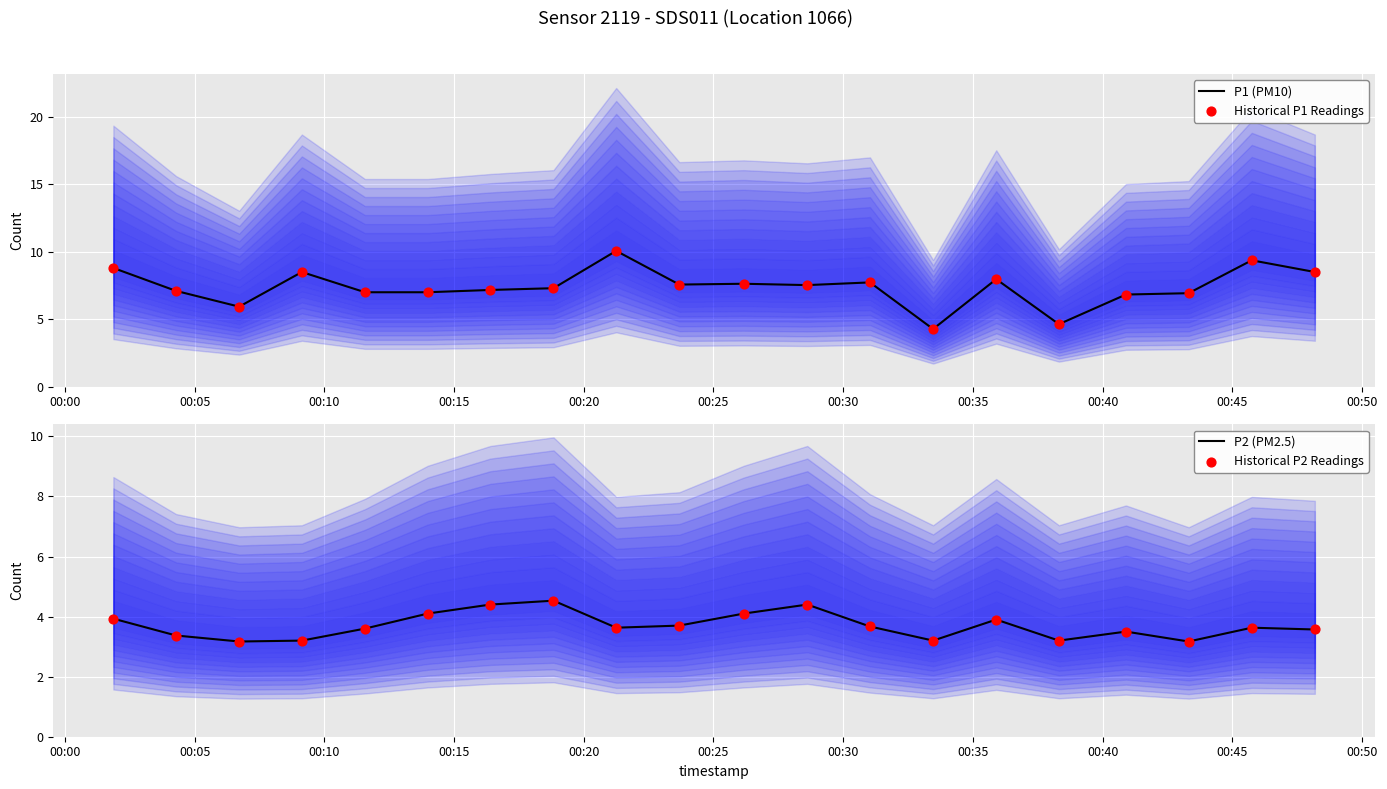

Which series has the largest Y range (max minus min)?

P1 (PM10)